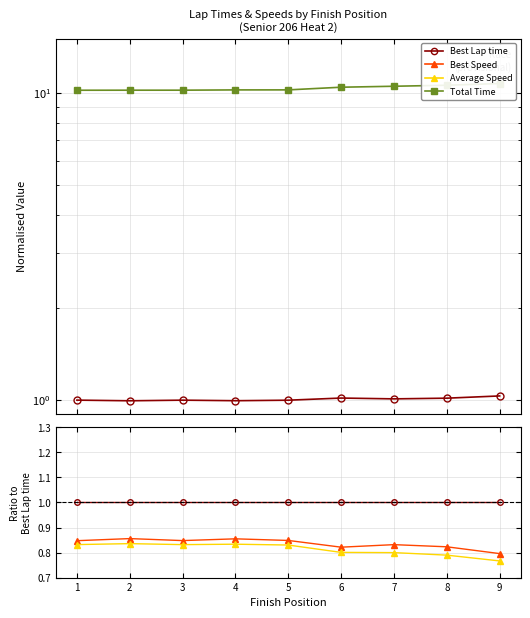

What is the value of the Total Time point at the 4th from the left?

10.3